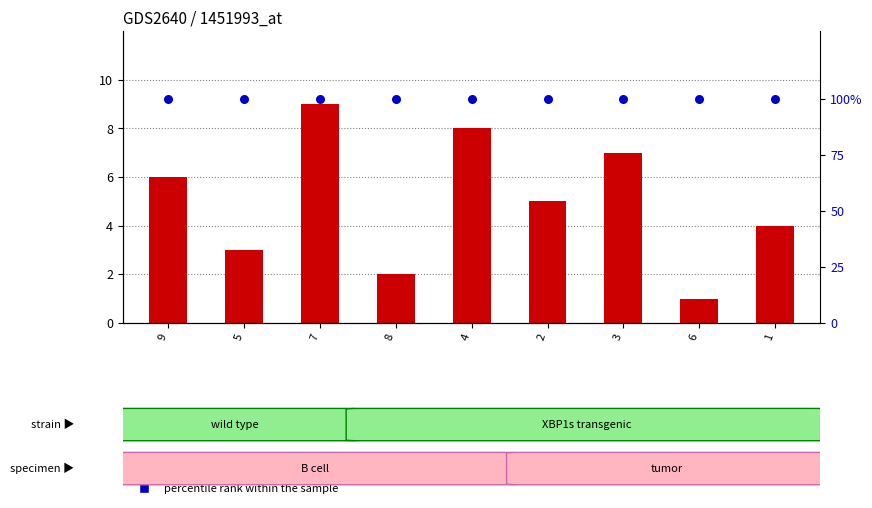

Which series has the widest spread of Y values?

count